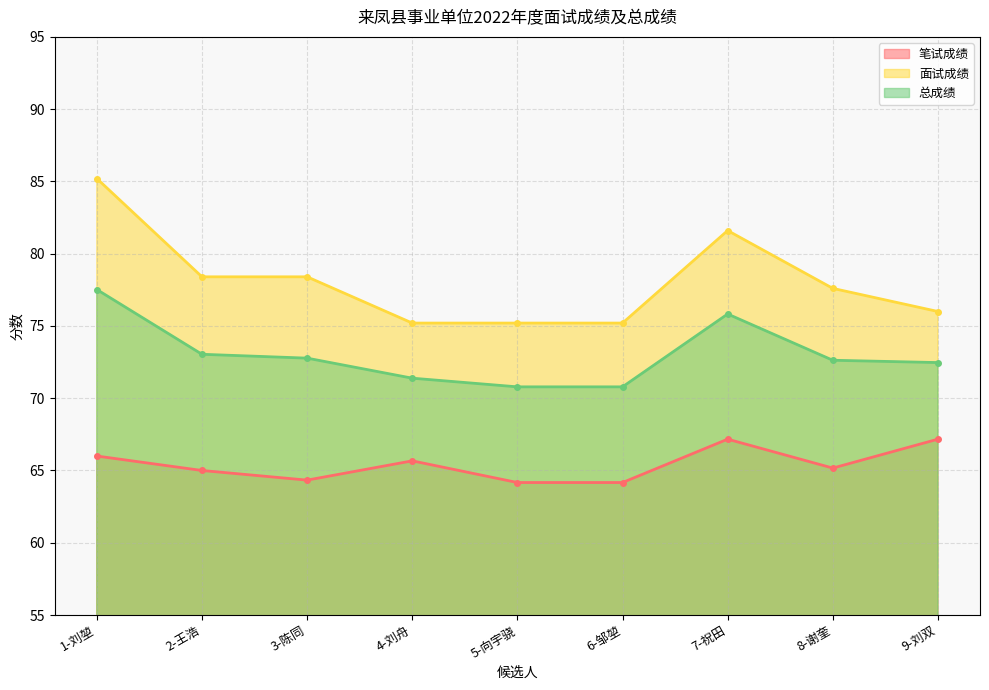

What is the difference between the second highest and minimum values in the 面试成绩 series?

6.4